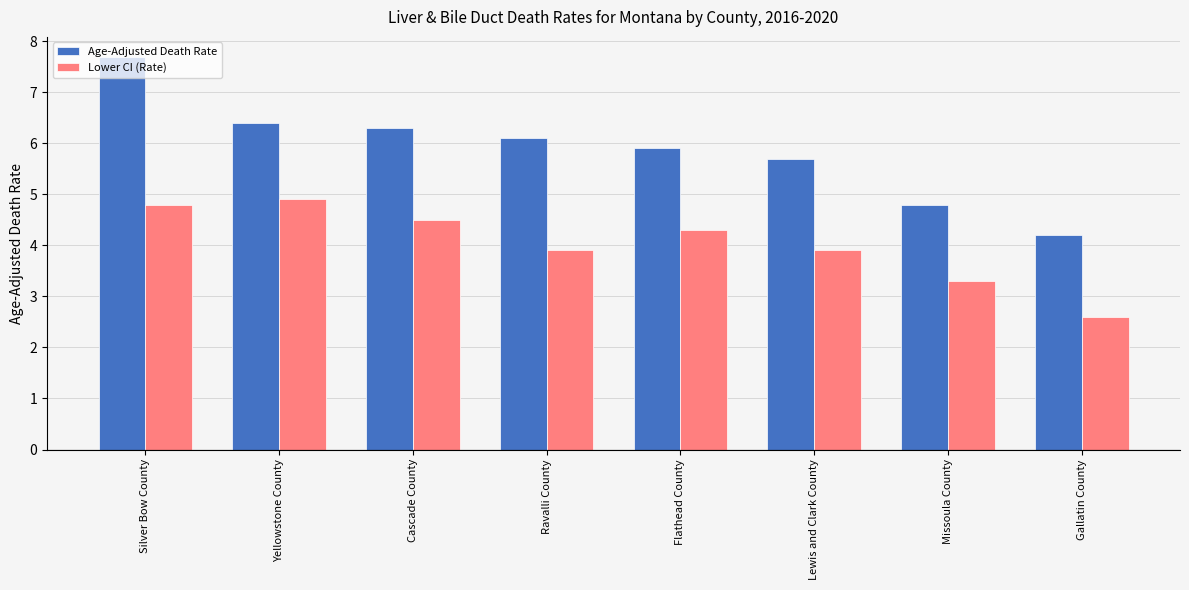

Reading left to right, extract all data points from this chart.

Age-Adjusted Death Rate: 7.7	6.4	6.3	6.1	5.9	5.7	4.8	4.2
Lower CI (Rate): 4.8	4.9	4.5	3.9	4.3	3.9	3.3	2.6